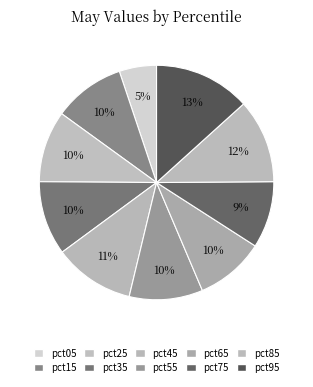

Does pct05 account for over 50% of the chart?

No